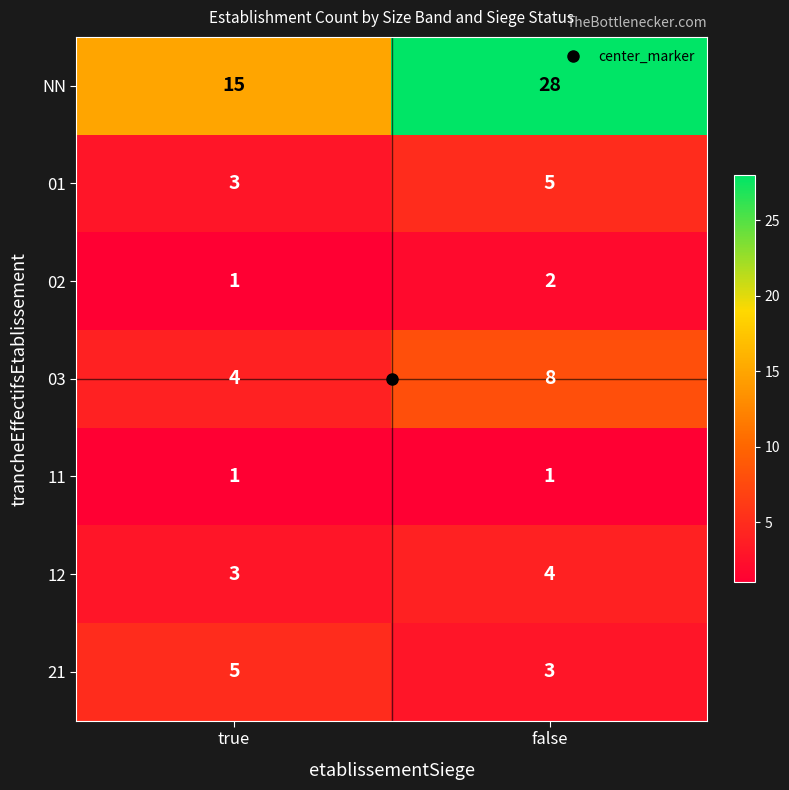

Which series has the largest total across all categories?

NN